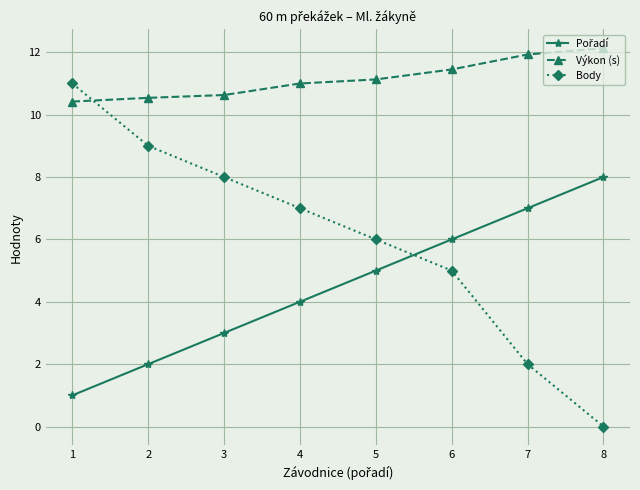

Is it true that Výkon (s) equals 10.6 at 3?

True